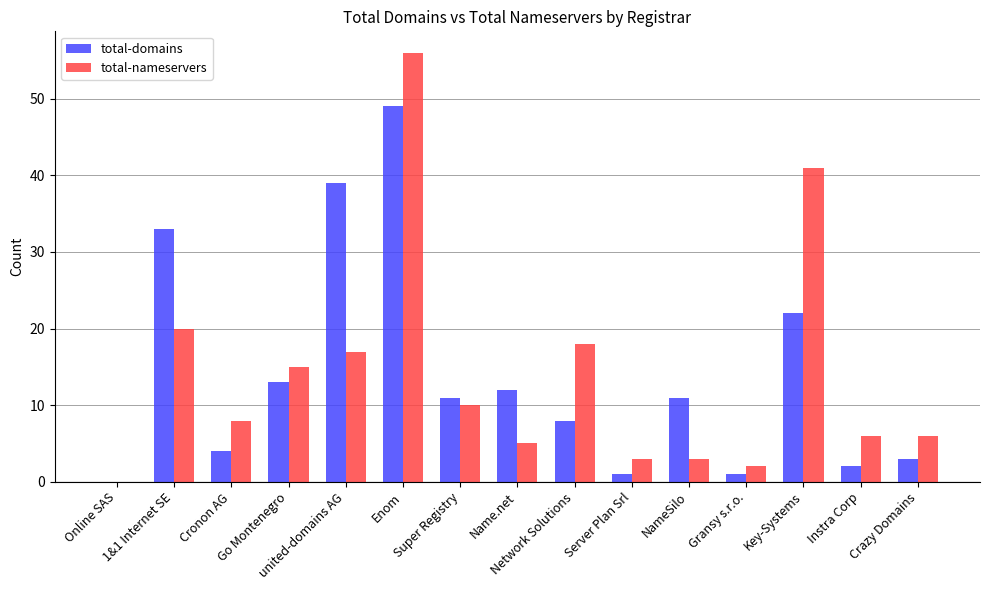

What are all the series names shown in the legend?

total-domains, total-nameservers